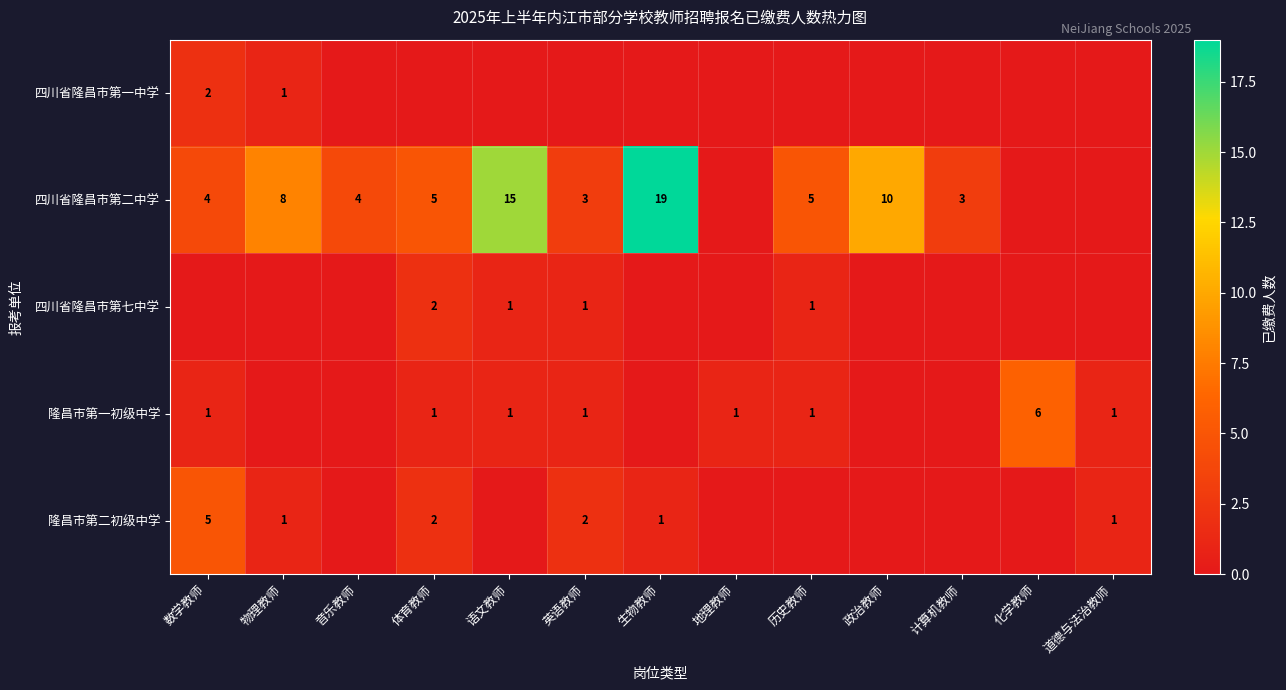

The value of 四川省隆昌市第七中学 at 语文教师 is 2. True or false?

False